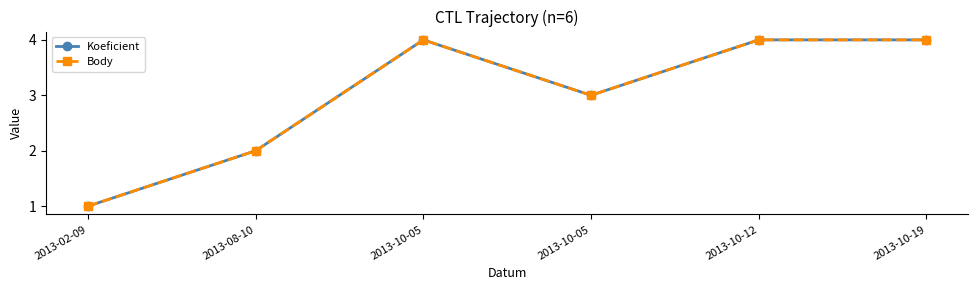

Count the Koeficient values in the range 2 to 4.

5